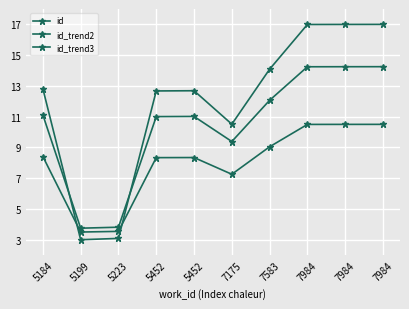

How many values in the id_trend3 series are below 8?

3